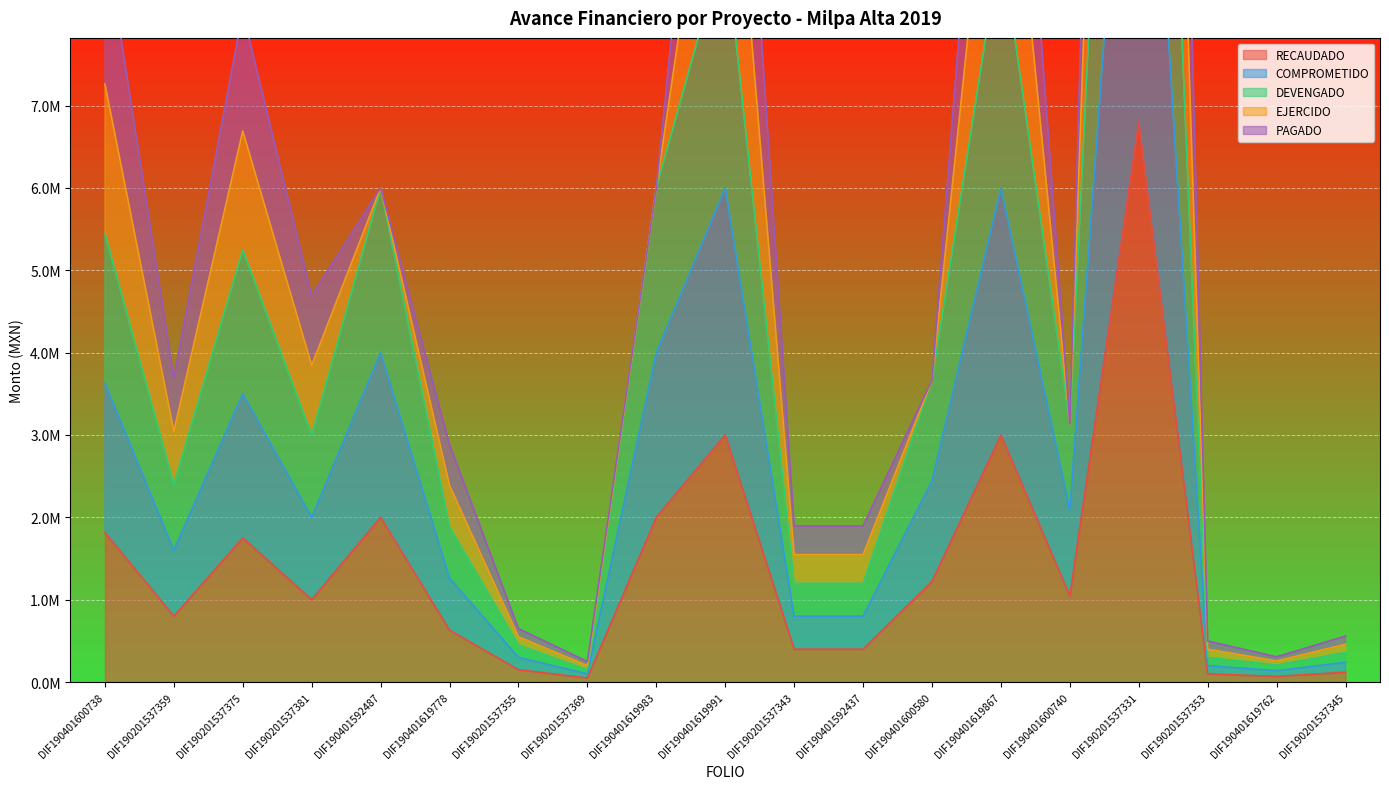

Where is DEVENGADO nearest to the value 10276082?

DIF190401619991